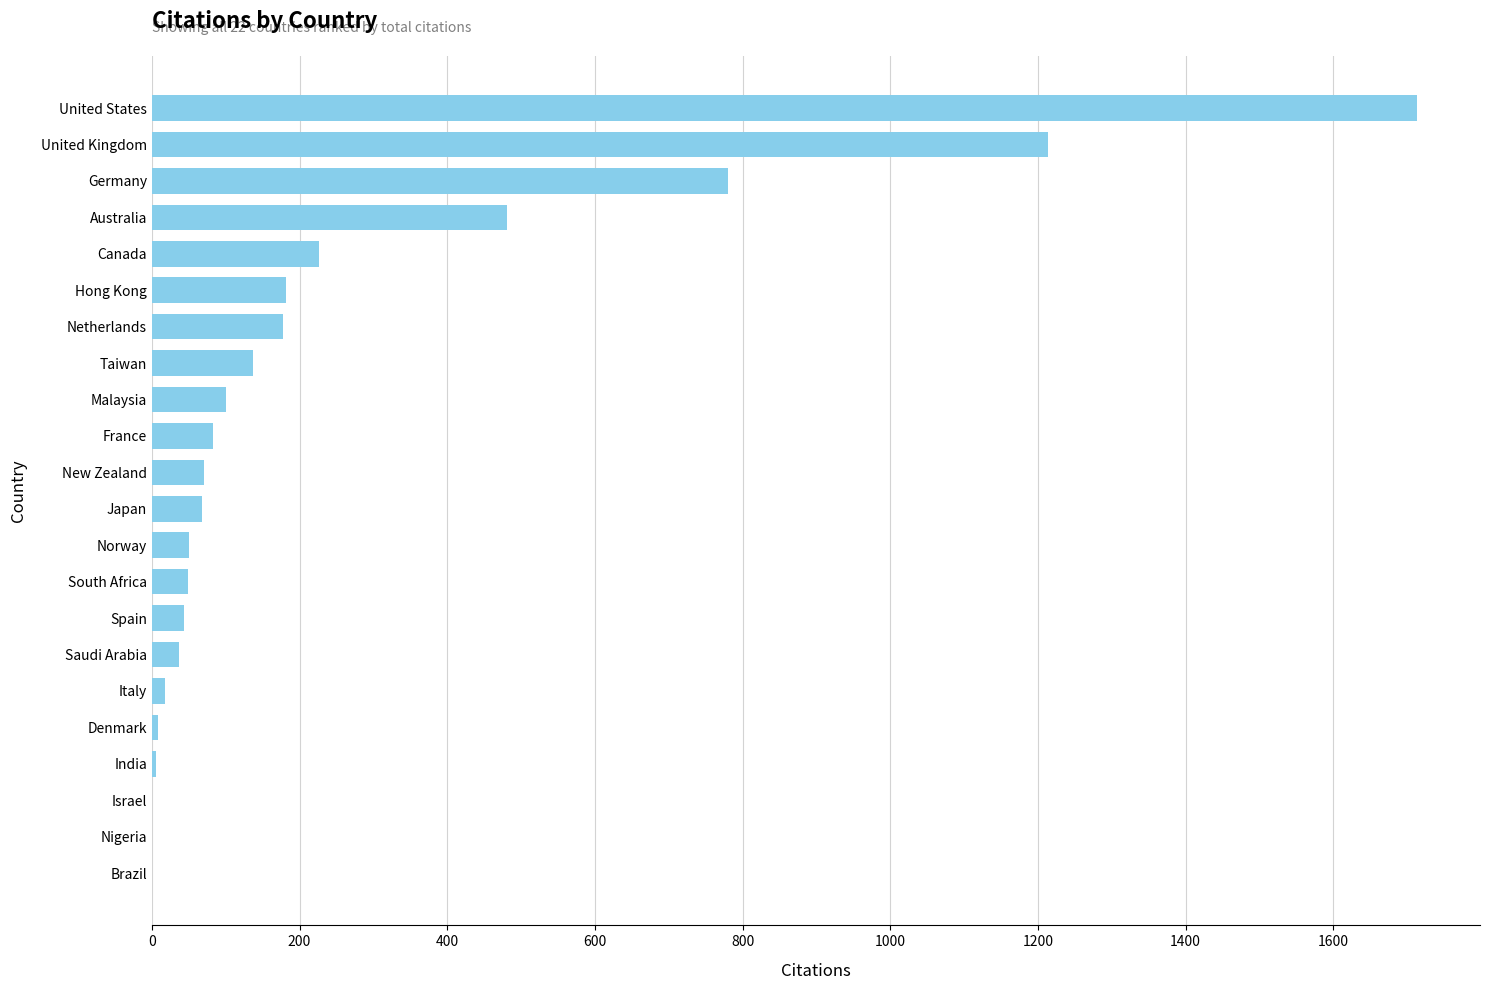

At which category does the chart reach its peak across all series?

United States